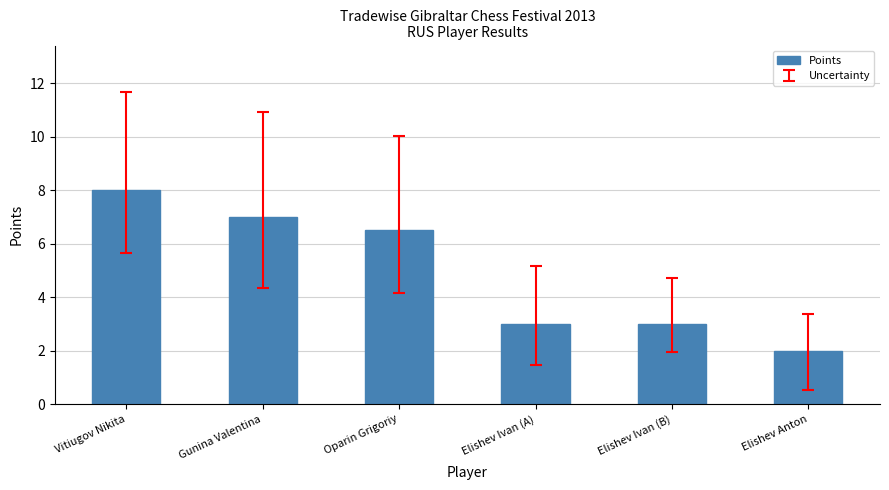

The chart shows a value of 6.5 at Oparin Grigoriy. True or false?

True